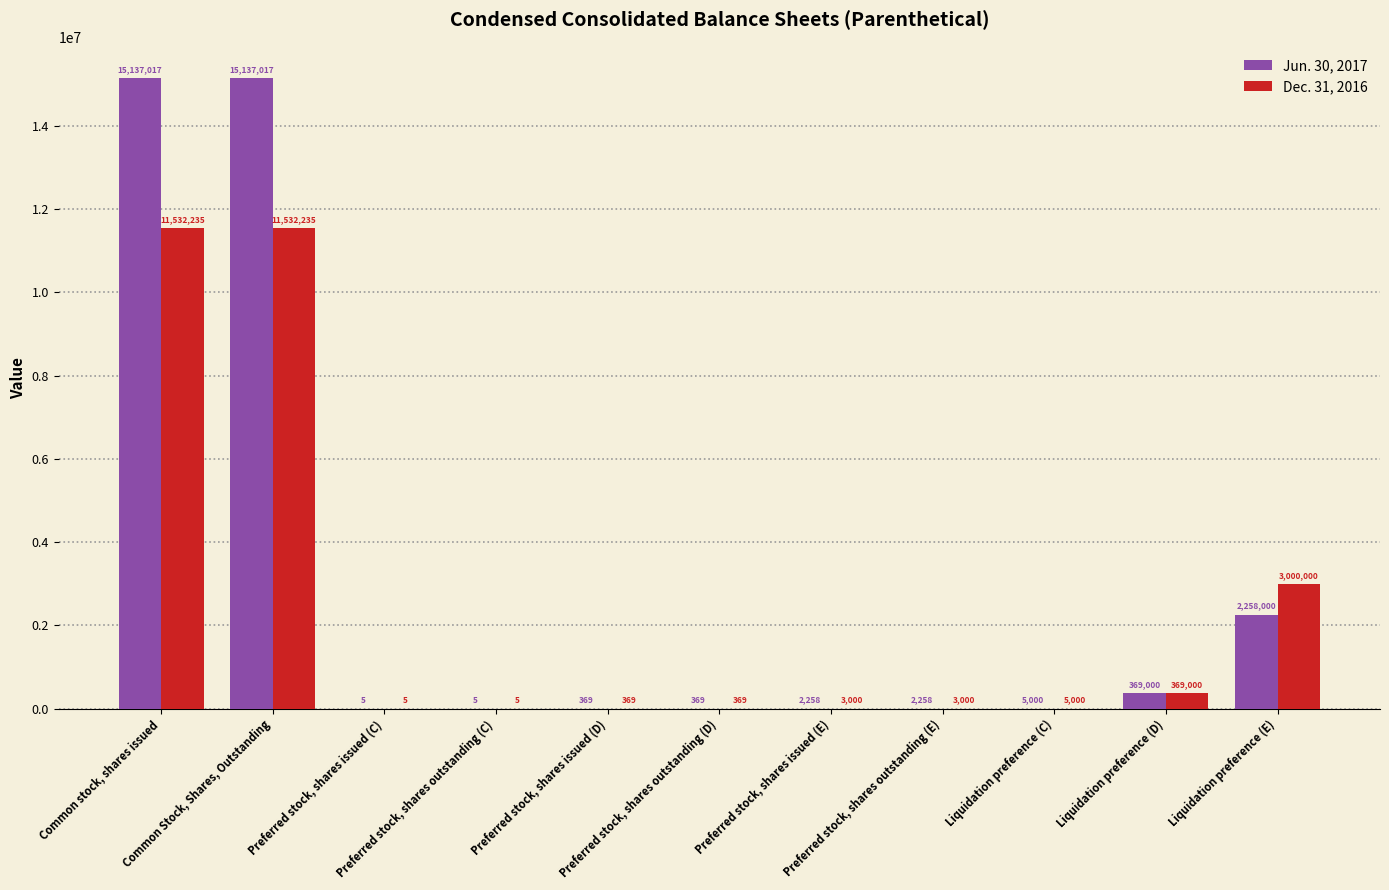

Which series has the largest total across all categories?

Jun. 30, 2017